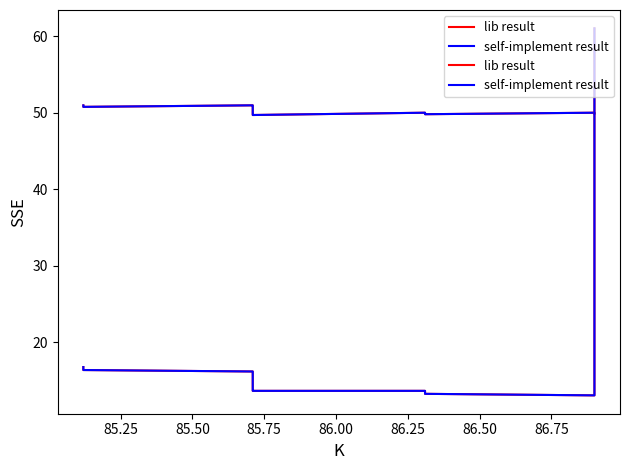

True or false: lib result and self-implement result cross at least once.

False